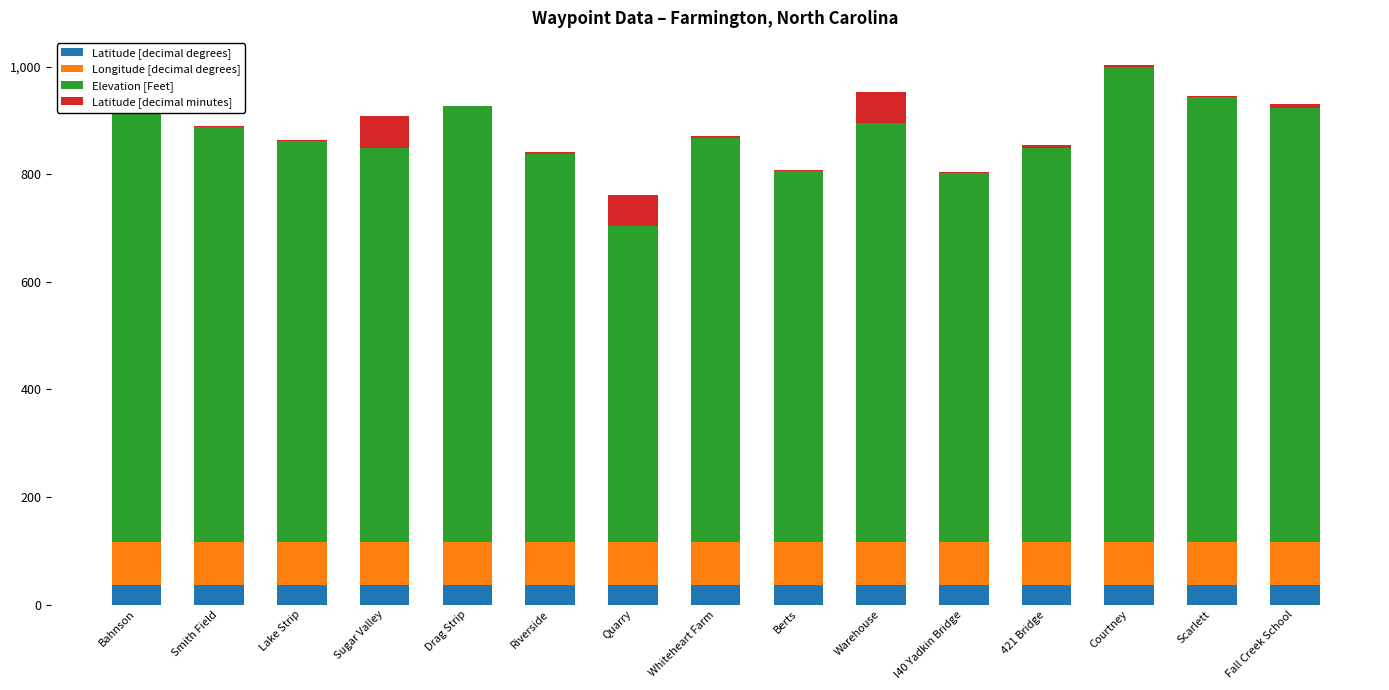

What is the sum of all Latitude [decimal degrees] values?

540.5